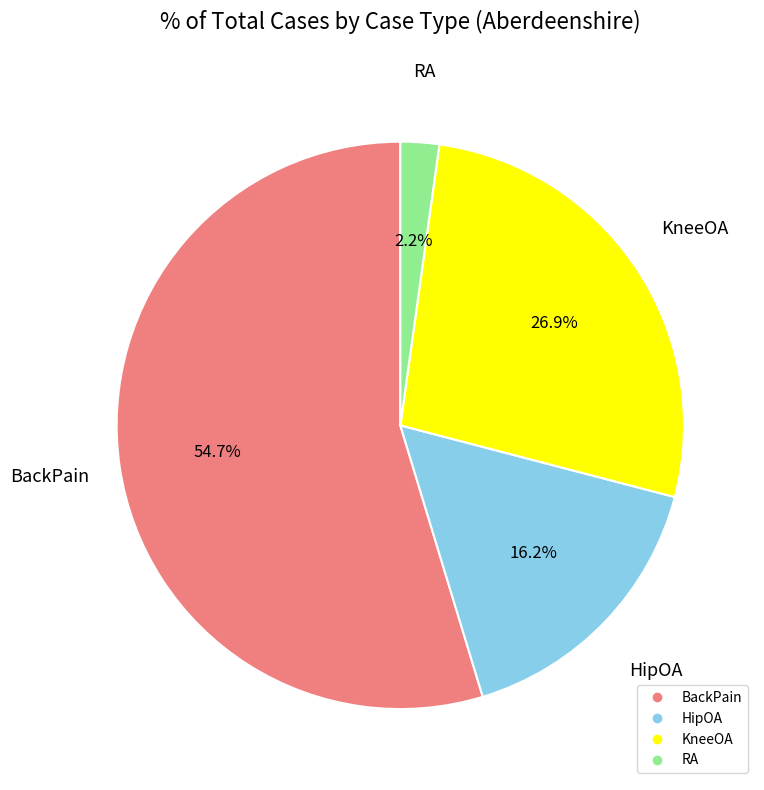

What is the smallest slice in the pie chart?

RA